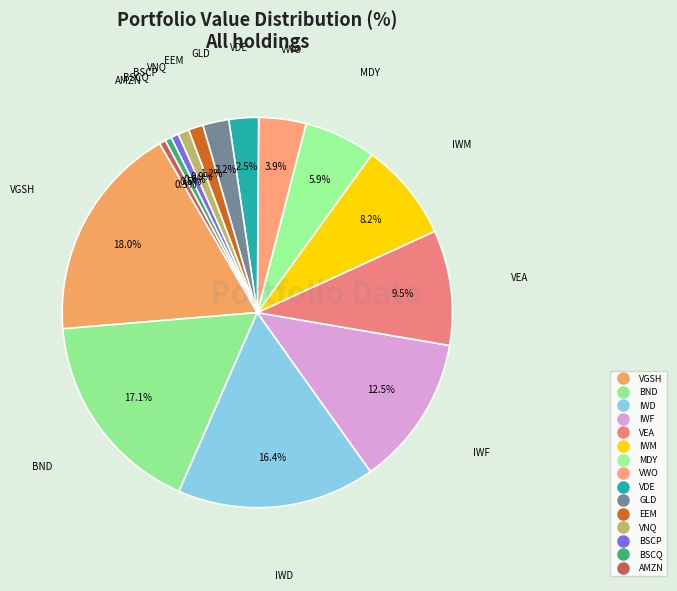

Count the number of slices in the pie.

15